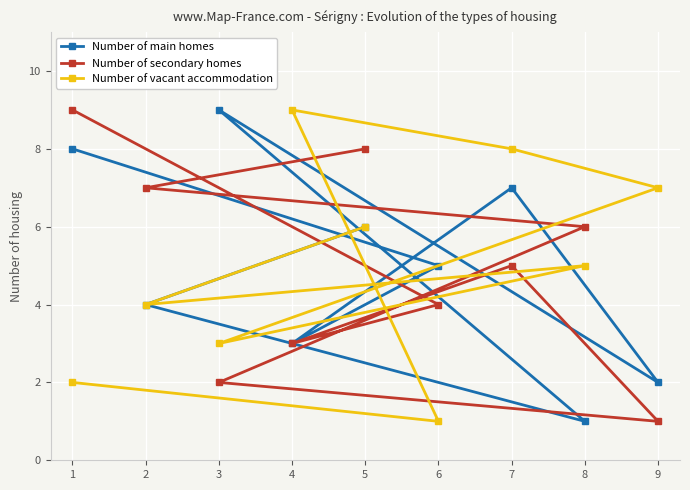

At which label does Number of vacant accommodation reach its peak?

4